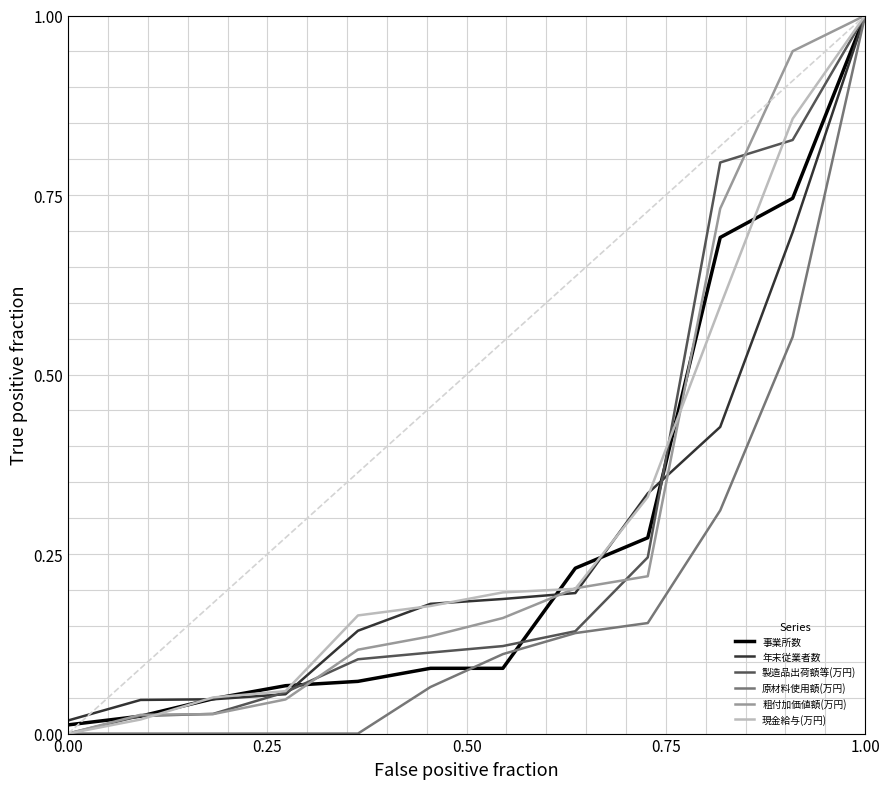

Which series has the largest range (max minus min)?

製造品出荷額等(万円)